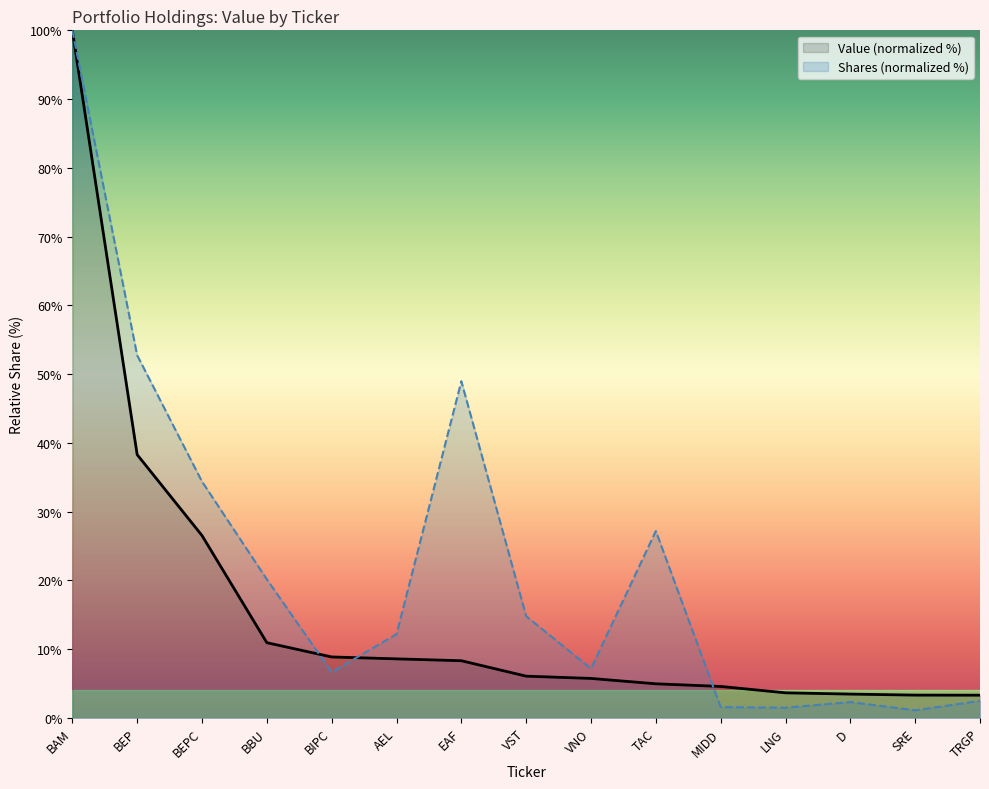

Between BBU and TAC, which is larger?

BBU